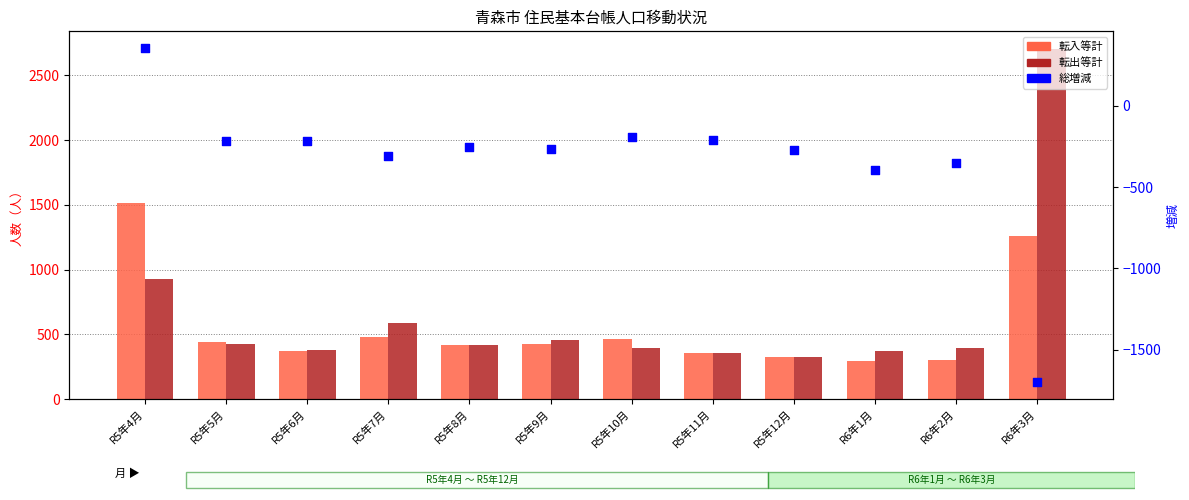

Is the value of 転出等計 at R5年9月 greater than the value of 転入等計 at R5年7月?

No